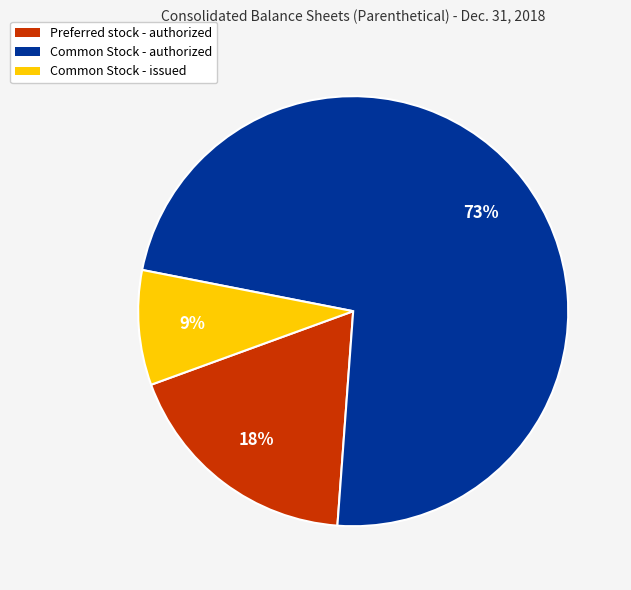

What is the majority slice?

Common Stock - authorized